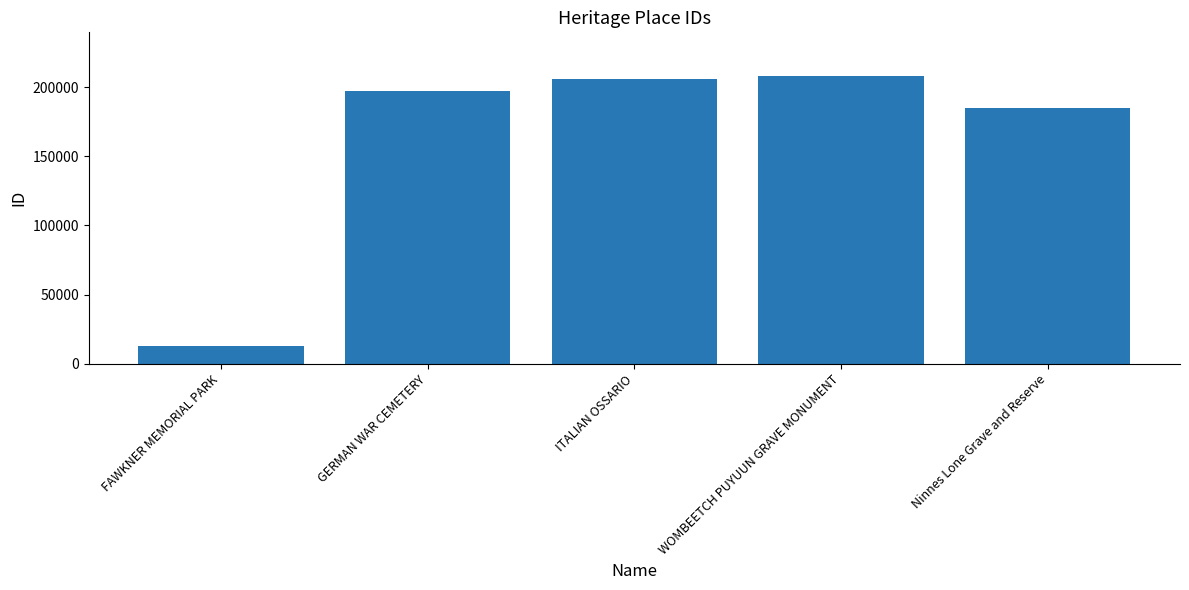

Which has a higher value, WOMBEETCH PUYUUN GRAVE MONUMENT or ITALIAN OSSARIO?

WOMBEETCH PUYUUN GRAVE MONUMENT